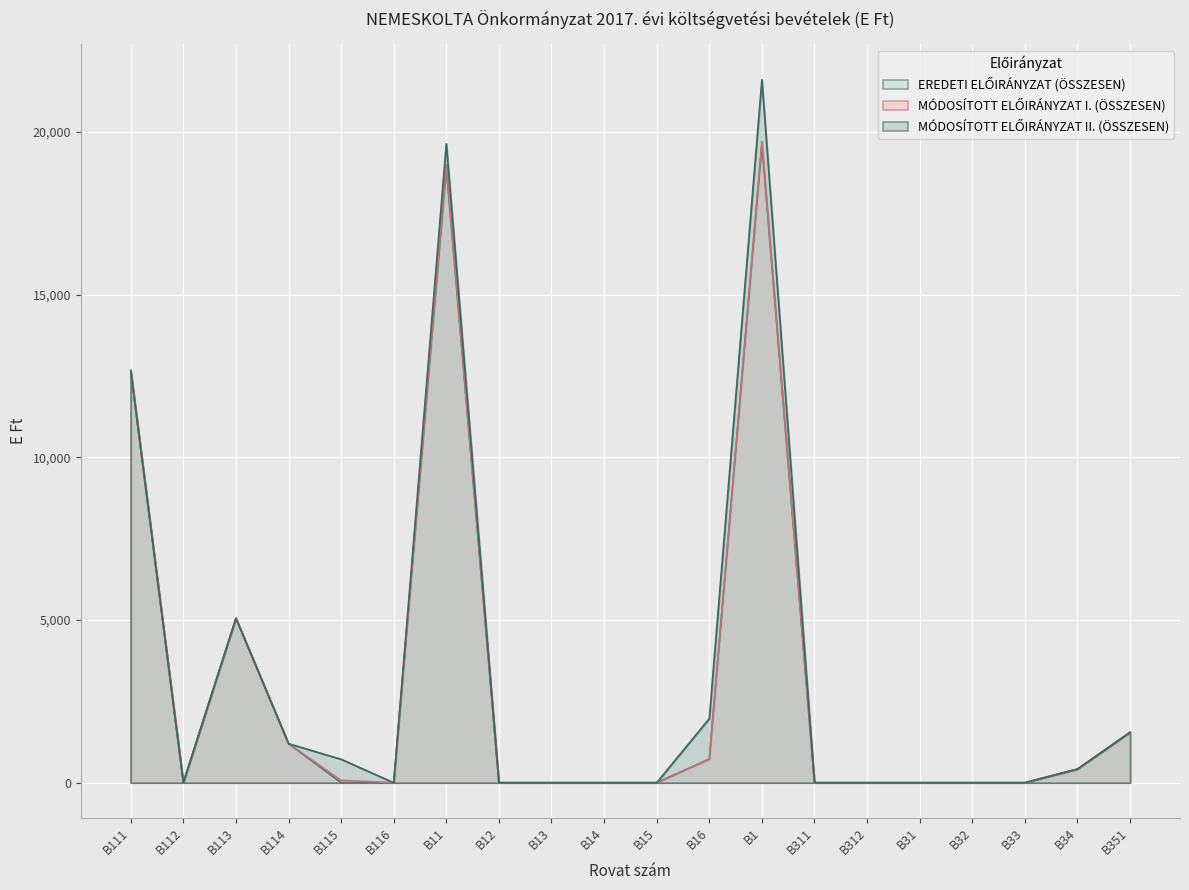

True or false: MÓDOSÍTOTT ELŐIRÁNYZAT I. (ÖSSZESEN) has more than 1 points higher than both neighbors.

True